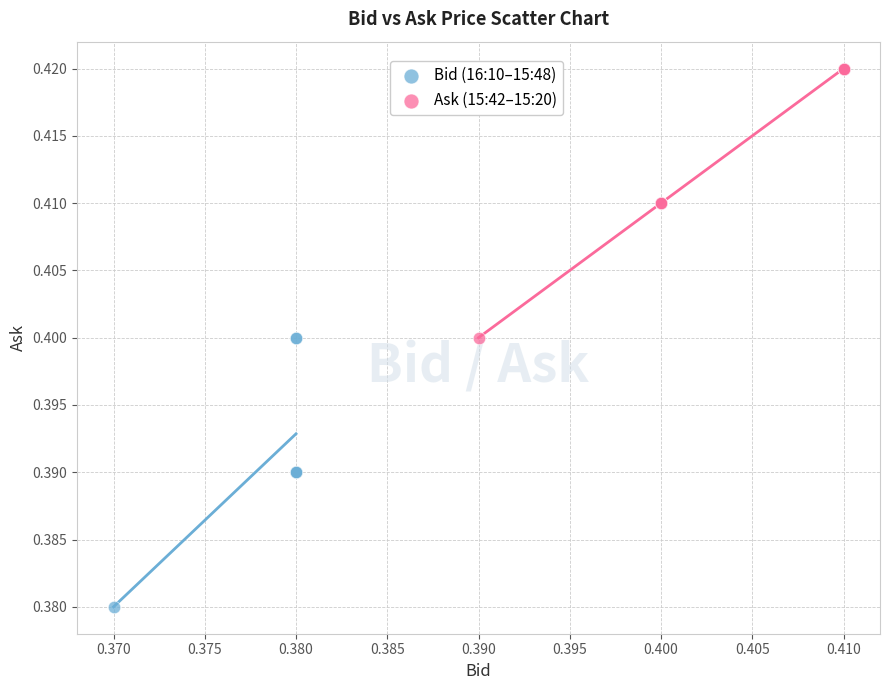

Which series reaches the minimum Y coordinate?

Bid (16:10–15:48)